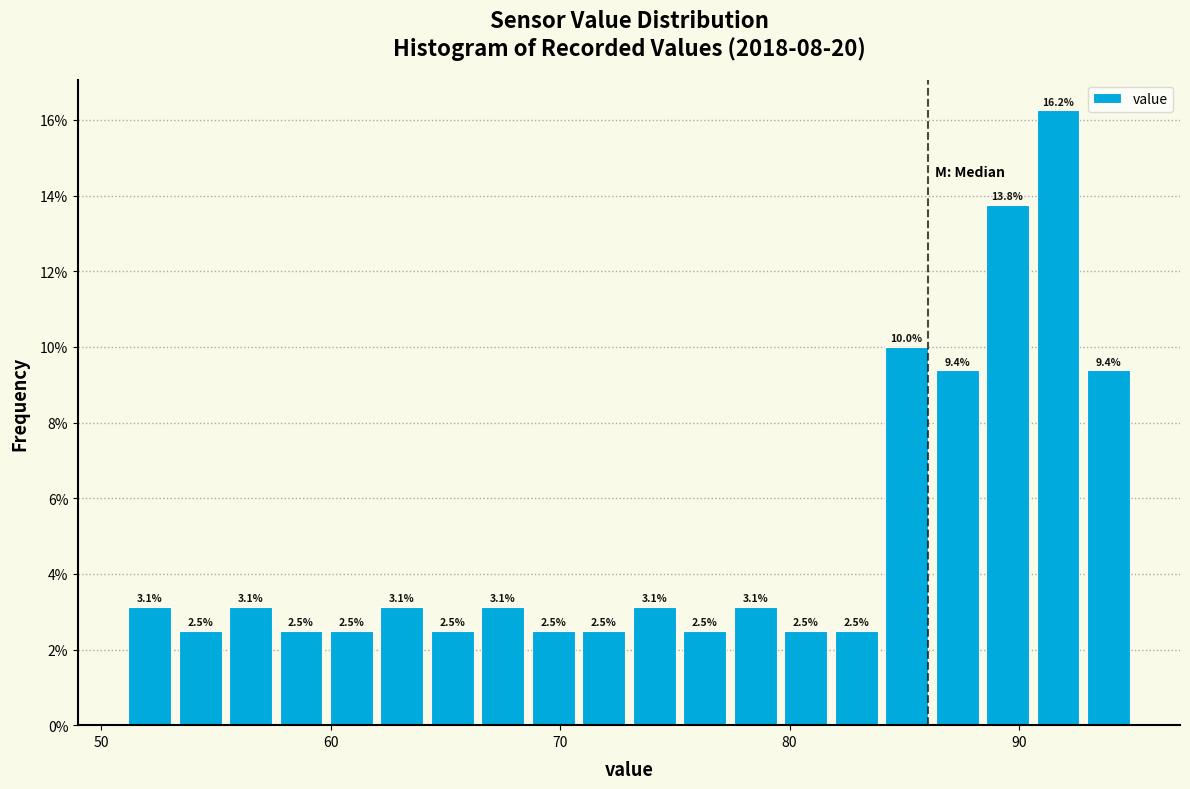

Read against the x-axis, roughly where is the centre of the tallest bar?

92